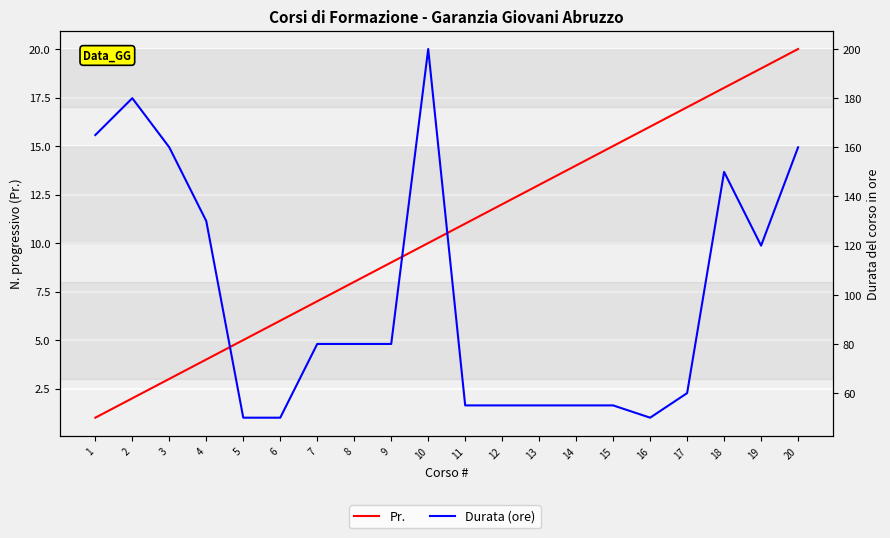

True or false: Durata (ore) and Pr. intersect in this chart.

False